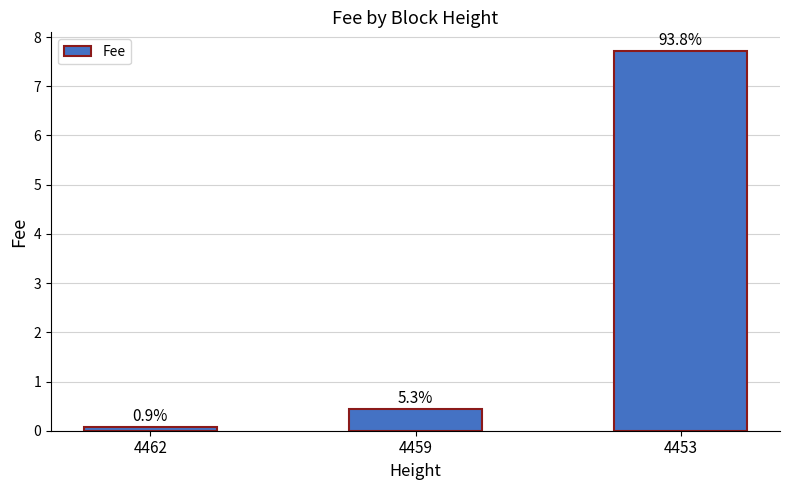

Are the bars horizontal?

No